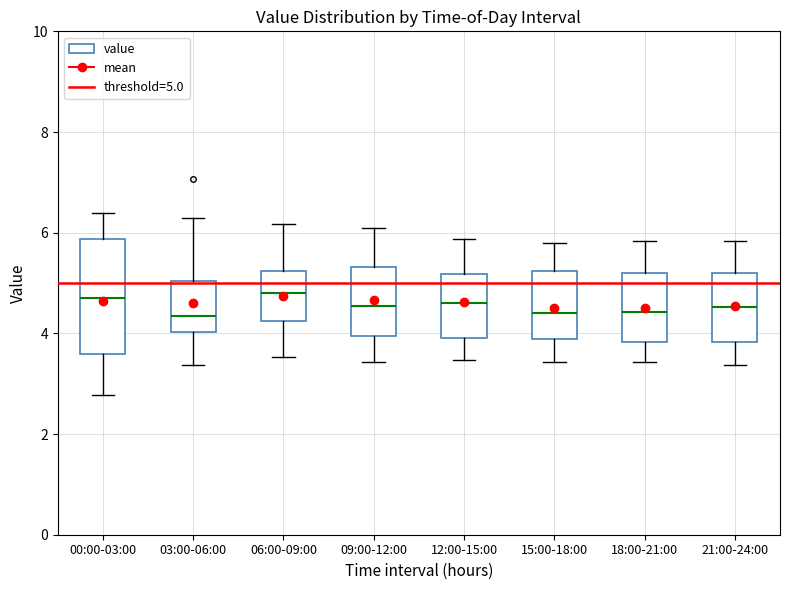

Reading left to right, read every box against the y-axis: the position of its median line, the range the box covers, and the ends of its whiskers. The values are not printed on the chart, so give them approximately, as read against the axis.

00:00-03:00: median 4.8, box 3.6 to 5.8, whiskers 2.8 to 6.4
03:00-06:00: median 4.4, box 4.0 to 5.0, whiskers 3.4 to 6.4
06:00-09:00: median 4.8, box 4.2 to 5.2, whiskers 3.6 to 6.2
09:00-12:00: median 4.6, box 4.0 to 5.4, whiskers 3.4 to 6.2
12:00-15:00: median 4.6, box 4.0 to 5.2, whiskers 3.4 to 5.8
15:00-18:00: median 4.4, box 3.8 to 5.2, whiskers 3.4 to 5.8
18:00-21:00: median 4.4, box 3.8 to 5.2, whiskers 3.4 to 5.8
21:00-24:00: median 4.6, box 3.8 to 5.2, whiskers 3.4 to 5.8